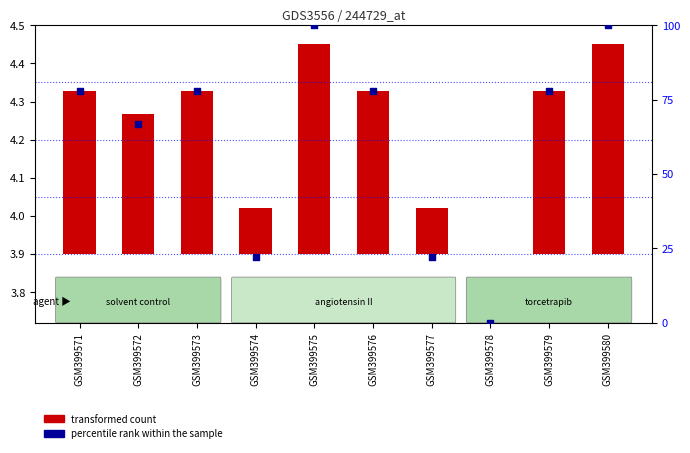

What is the change in value from GSM399572 to GSM399577?

-44.4